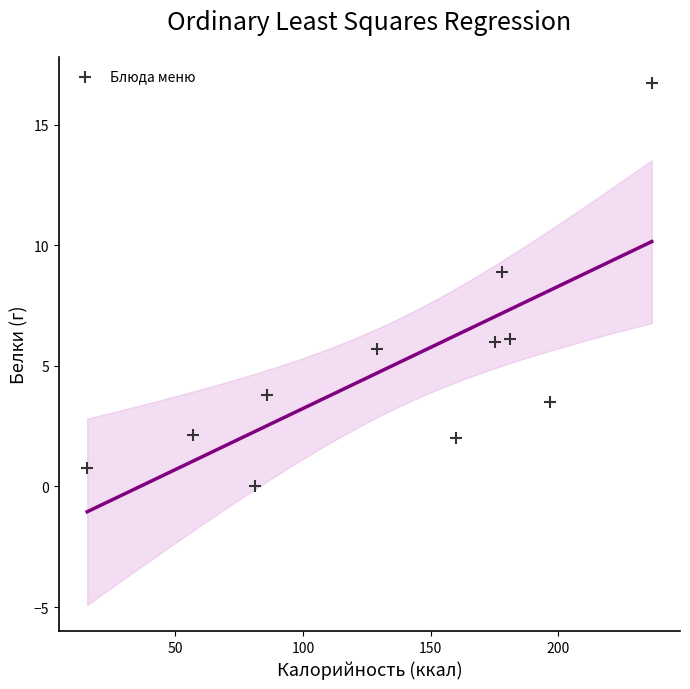

What Y value in the scatter plot is closest to 8?

8.9